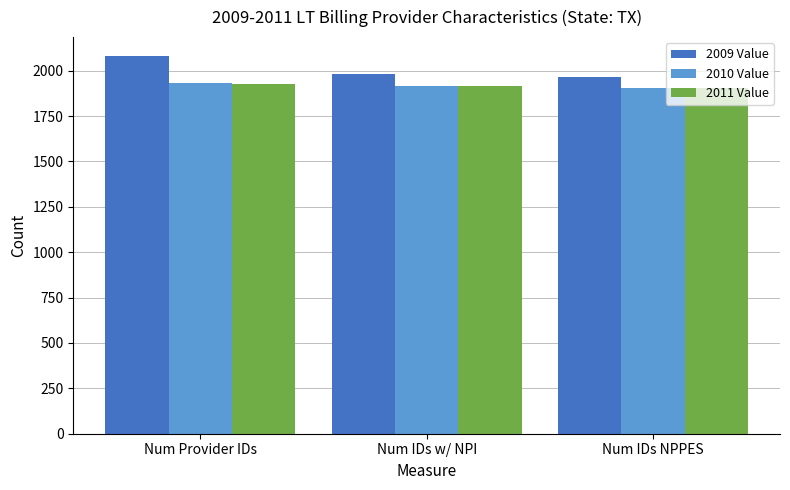

Is it true that 2011 Value equals 1904 at Num IDs NPPES?

True